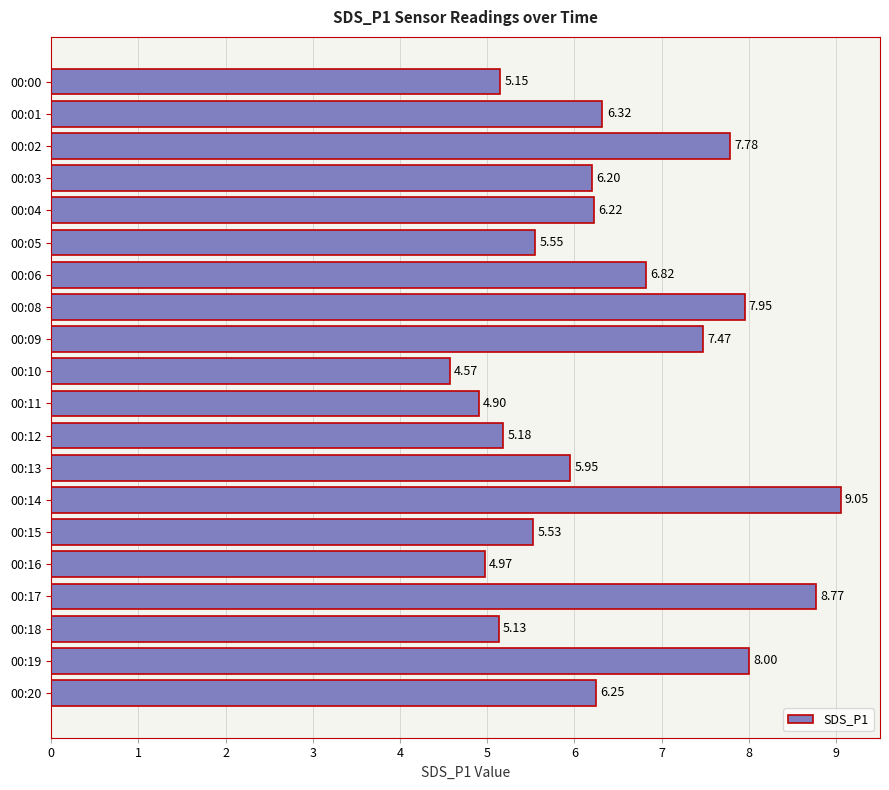

List the labels in order of value, smallest first.

00:10, 00:11, 00:16, 00:18, 00:00, 00:12, 00:15, 00:05, 00:13, 00:03, 00:04, 00:20, 00:01, 00:06, 00:09, 00:02, 00:08, 00:19, 00:17, 00:14